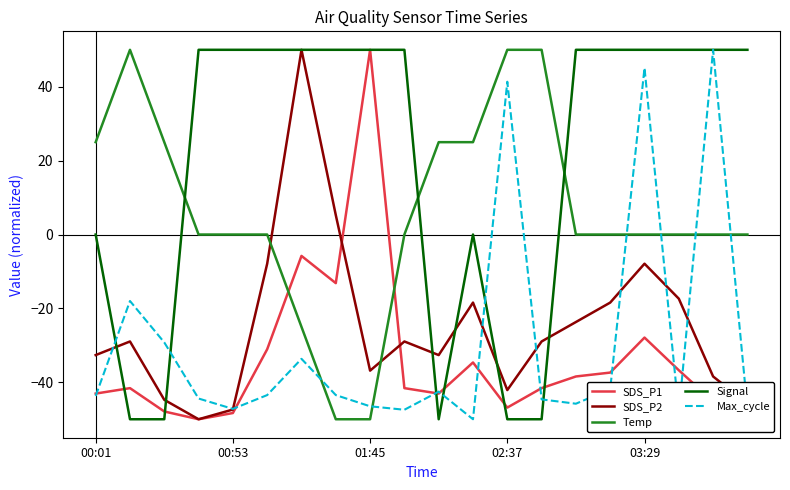

What is the difference between the maximum and minimum values in the Max_cycle series?

100.0